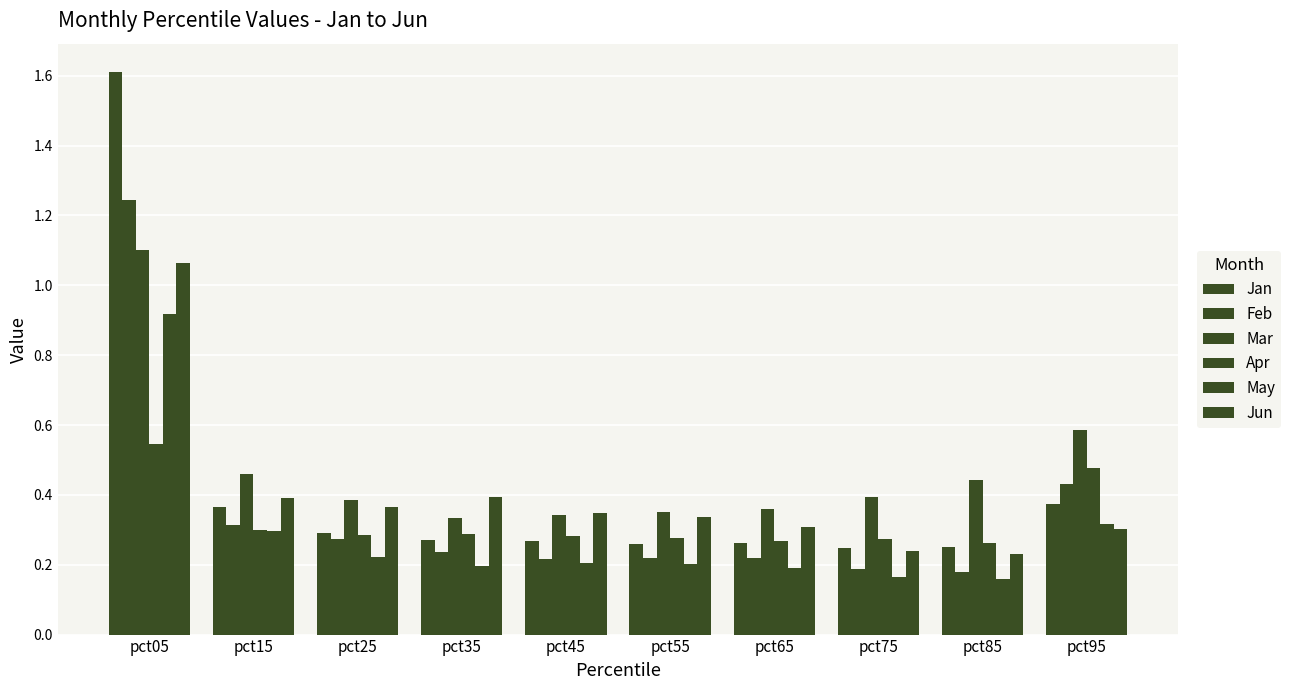

Reading right to left, what are all the values shown in this chart?

Jan: pct95=0.4	pct85=0.3	pct75=0.2	pct65=0.3	pct55=0.3	pct45=0.3	pct35=0.3	pct25=0.3	pct15=0.4	pct05=1.6
Feb: pct95=0.4	pct85=0.2	pct75=0.2	pct65=0.2	pct55=0.2	pct45=0.2	pct35=0.2	pct25=0.3	pct15=0.3	pct05=1.2
Mar: pct95=0.6	pct85=0.4	pct75=0.4	pct65=0.4	pct55=0.4	pct45=0.3	pct35=0.3	pct25=0.4	pct15=0.5	pct05=1.1
Apr: pct95=0.5	pct85=0.3	pct75=0.3	pct65=0.3	pct55=0.3	pct45=0.3	pct35=0.3	pct25=0.3	pct15=0.3	pct05=0.5
May: pct95=0.3	pct85=0.2	pct75=0.2	pct65=0.2	pct55=0.2	pct45=0.2	pct35=0.2	pct25=0.2	pct15=0.3	pct05=0.9
Jun: pct95=0.3	pct85=0.2	pct75=0.2	pct65=0.3	pct55=0.3	pct45=0.3	pct35=0.4	pct25=0.4	pct15=0.4	pct05=1.1